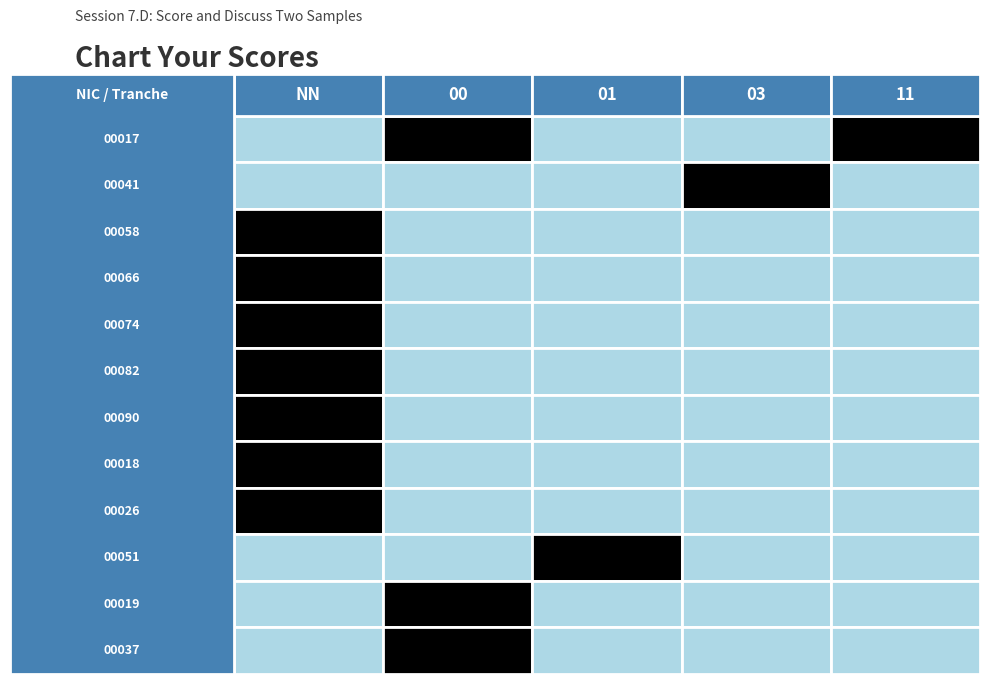

How many series are shown in this chart?

12